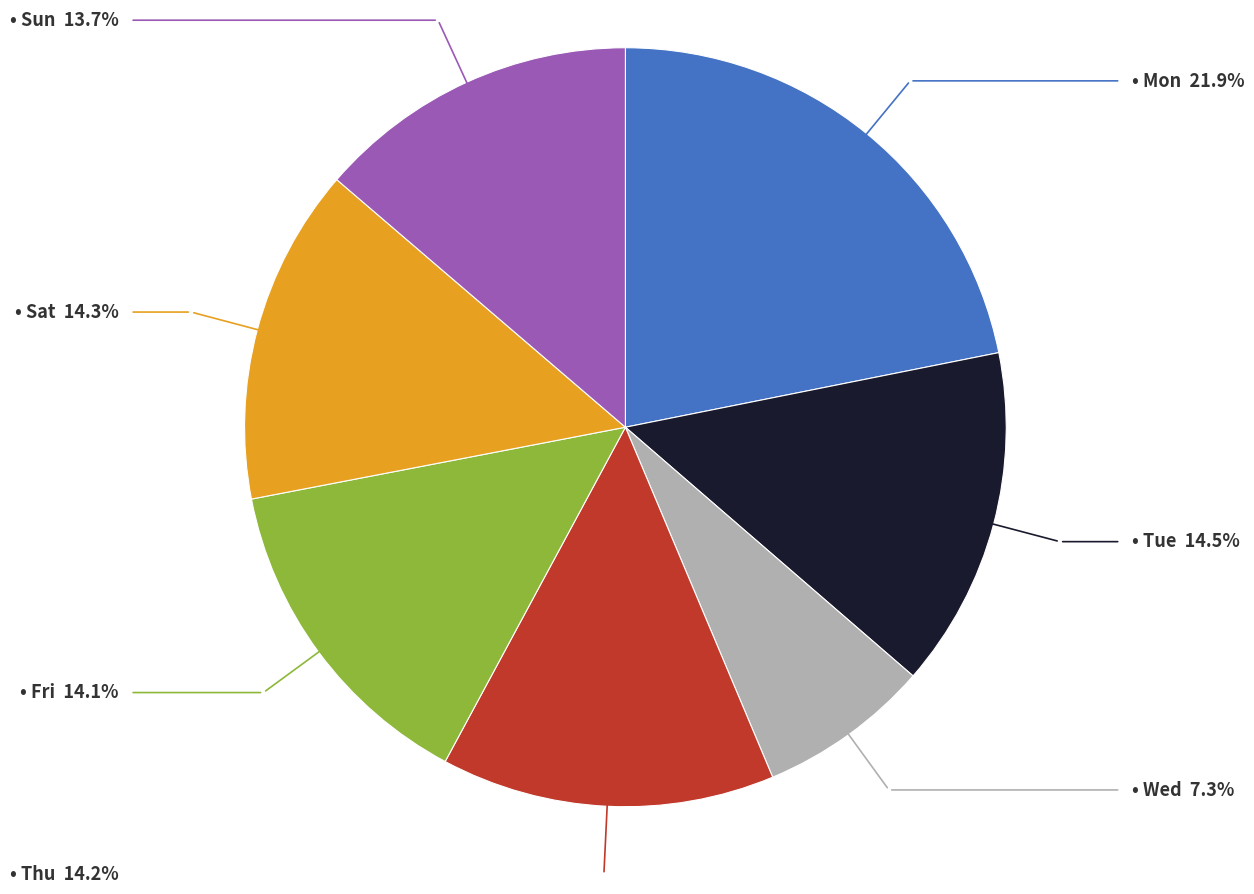

Is there any slice that represents more than half of the pie?

No